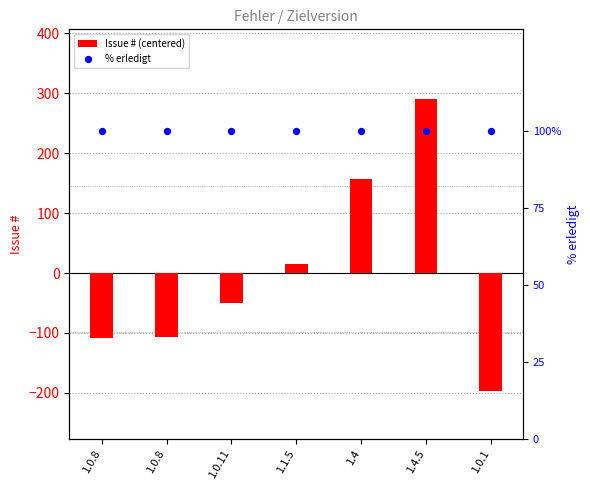

Which series has the largest Y range (max minus min)?

Issue # (centered)